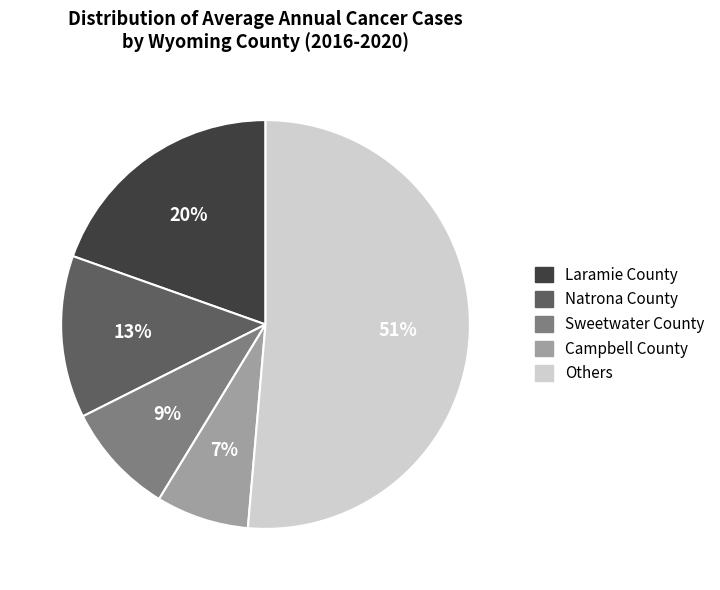

To the nearest percent, what is the difference between the largest and smallest slice percentages?

44%